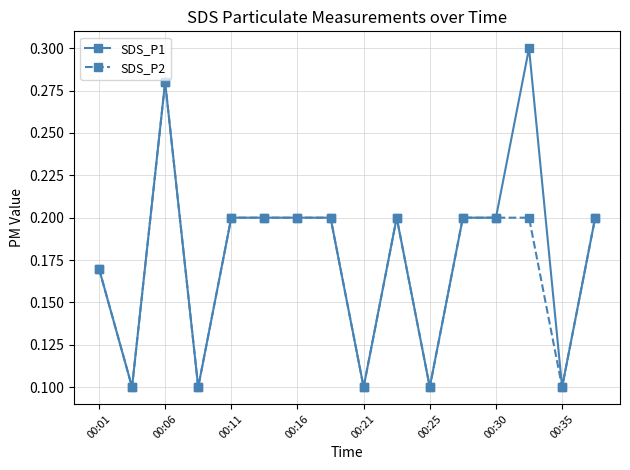

Which series has the widest spread of values?

SDS_P1